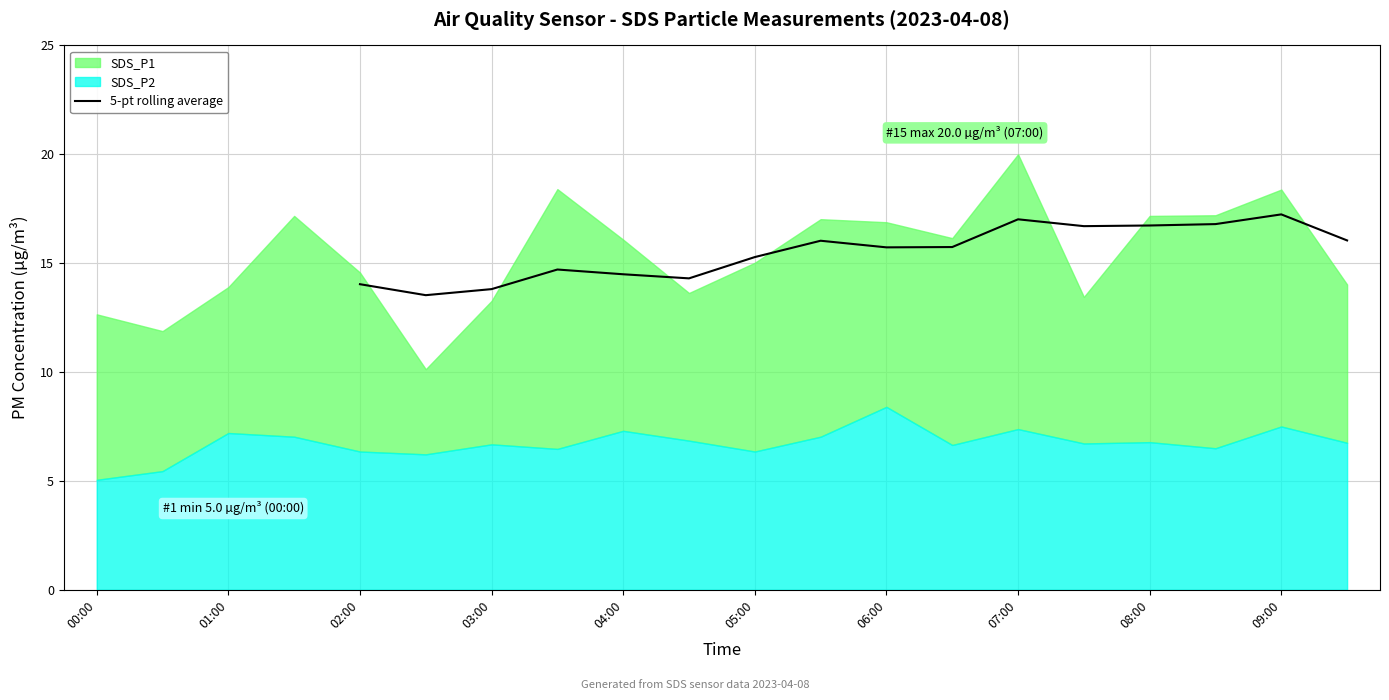

At which label does 5-pt rolling average first exceed 15?

05:00